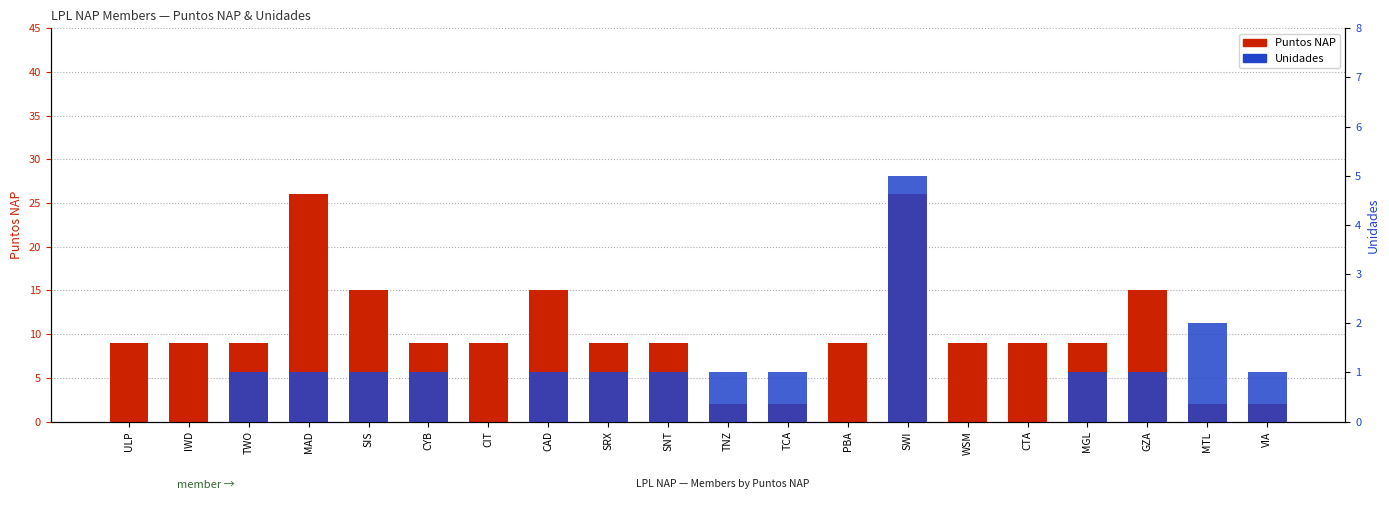

Does the chart contain stacked bars?

No